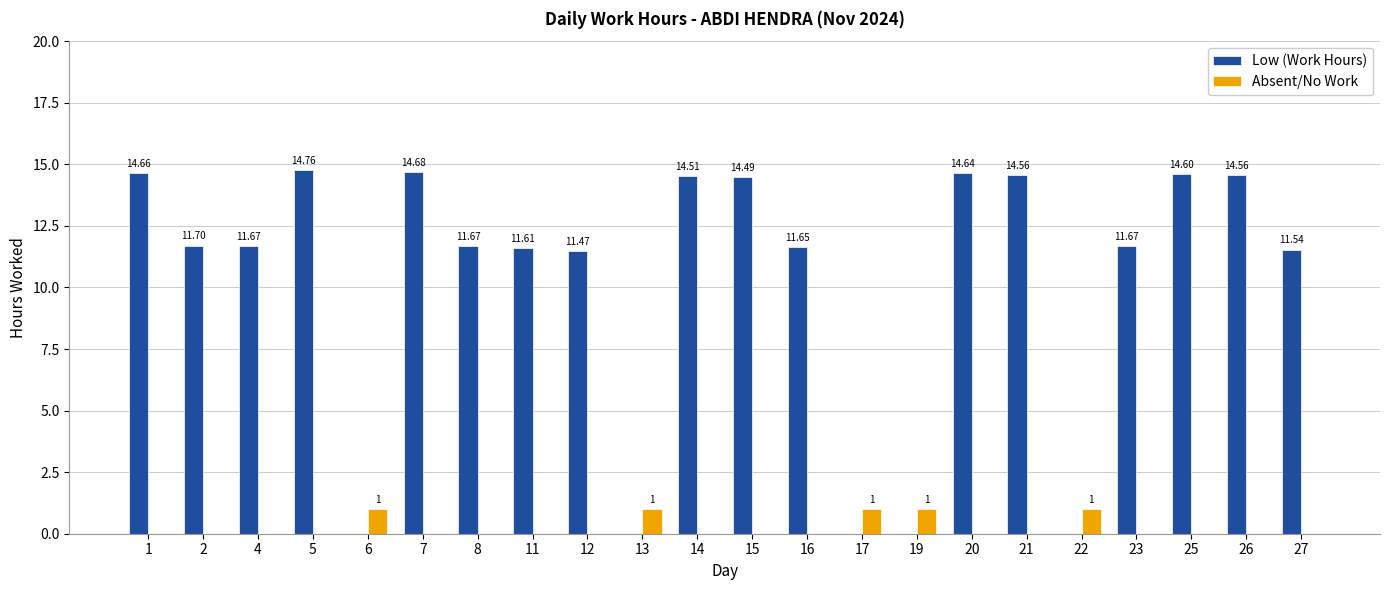

Which series has the largest total across all categories?

Low (Work Hours)